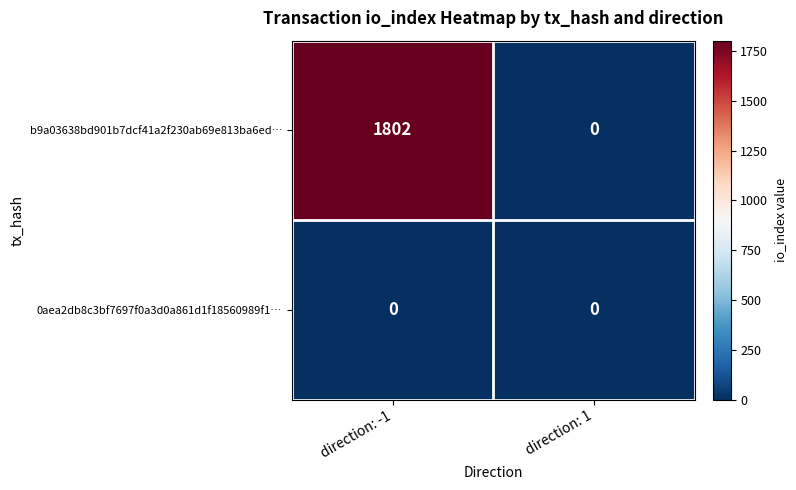

Rank the series by their maximum value, from lowest to highest.

0aea2db8c3bf7697f0a3d0a861d1f18560989f1…, b9a03638bd901b7dcf41a2f230ab69e813ba6ed…